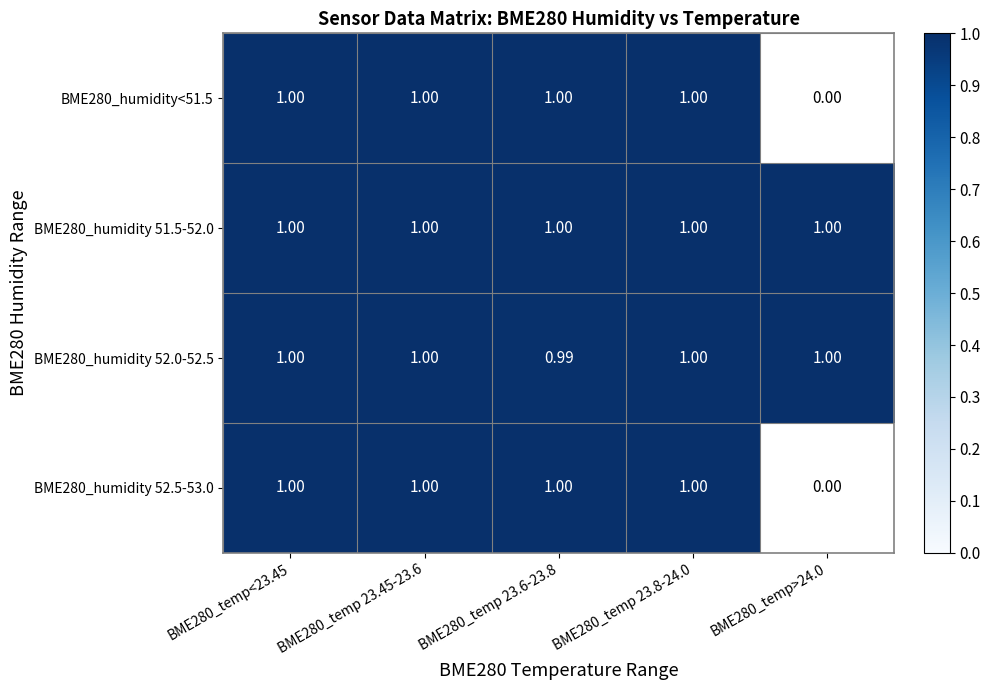

True or false: BME280_humidity 52.0-52.5 has a value of 1.0 at BME280_temp<23.45.

True